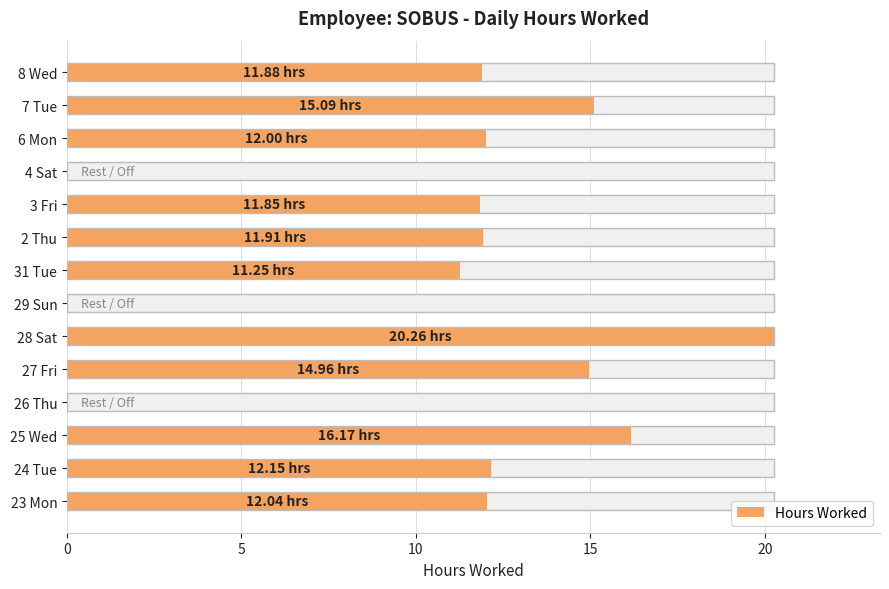

What is the change in value from 23 Mon to 28 Sat?

+8.2